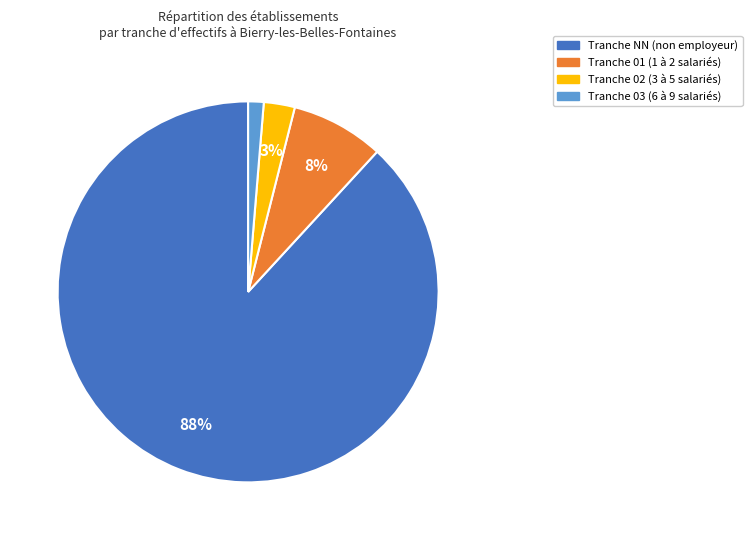

Is there any slice that represents more than half of the pie?

Yes